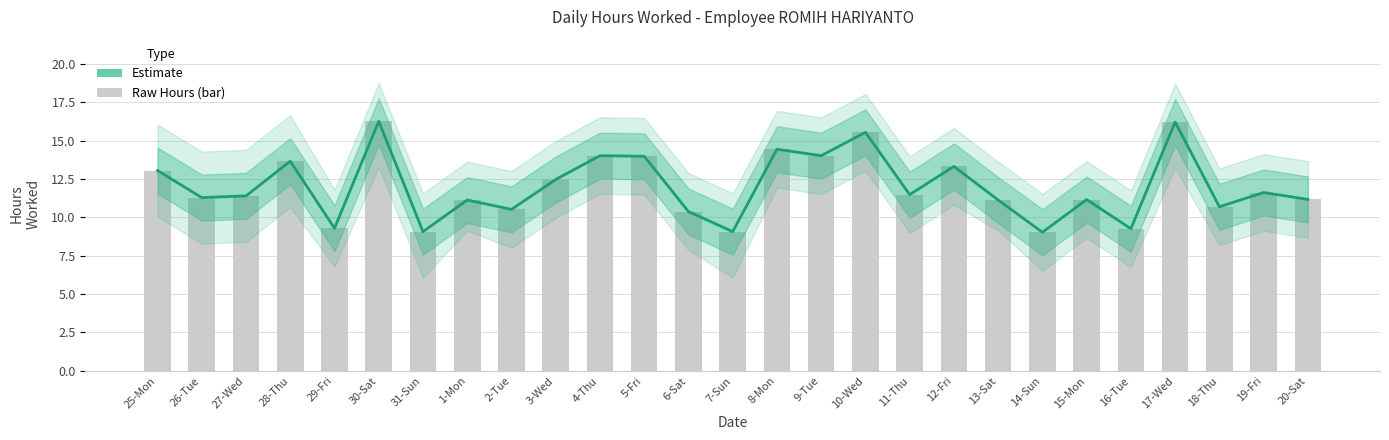

What is the minimum value shown in the chart?

9.0